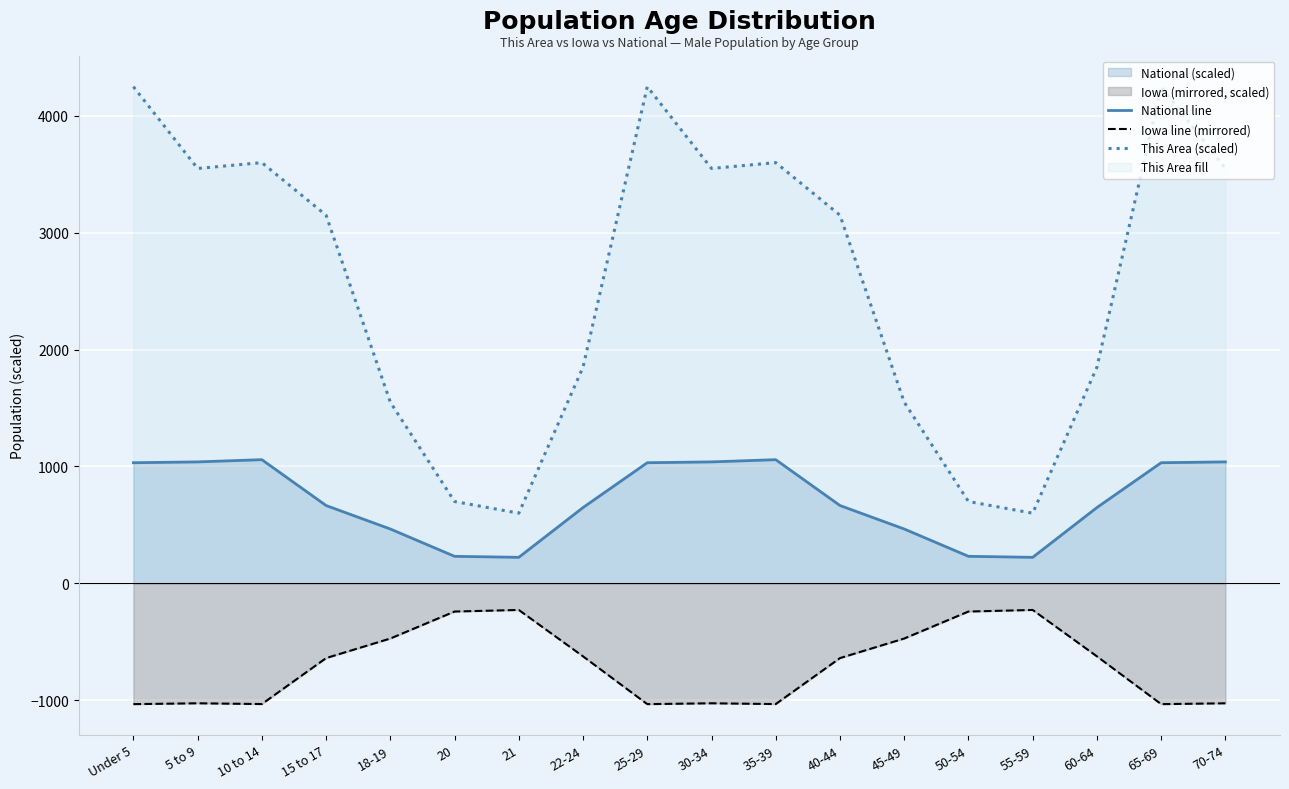

What is the label of the 13th point from the left?

45-49